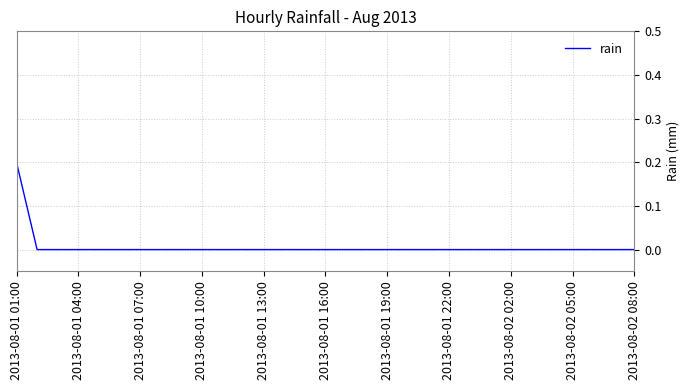

At which category does the chart reach its peak across all series?

2013-08-01 01:00